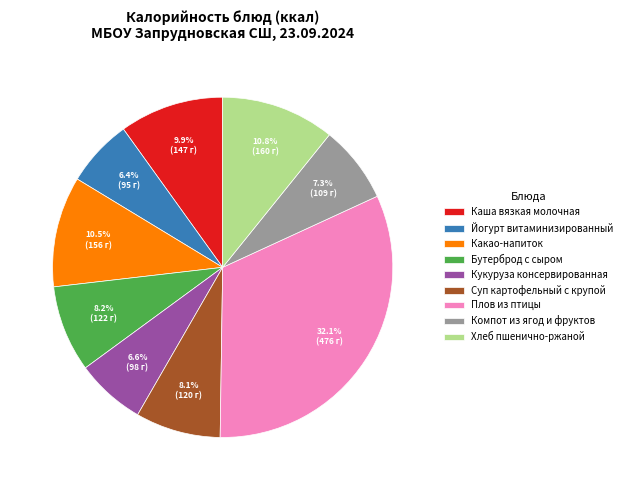

How many segments does this pie chart have?

9